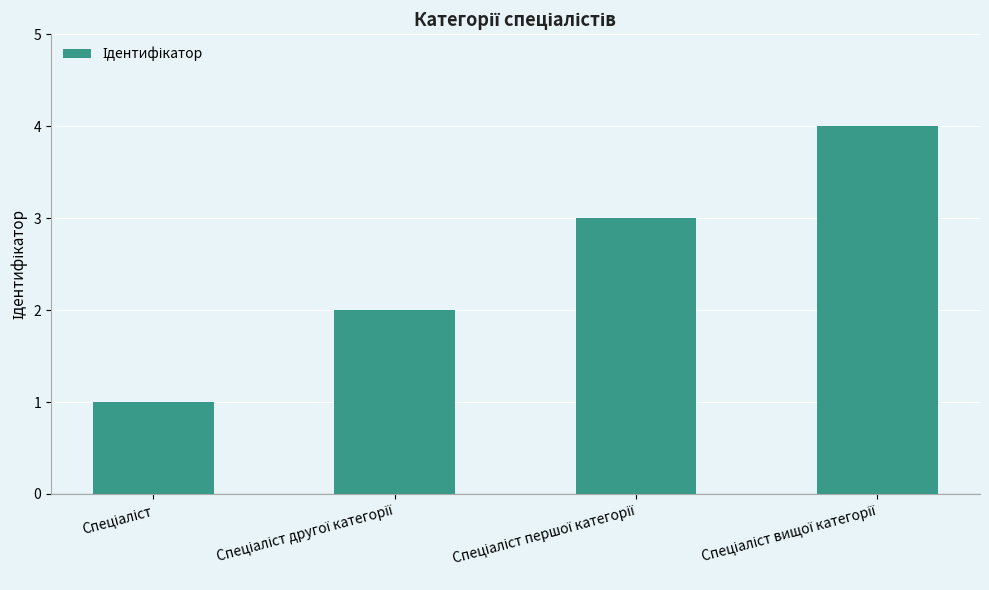

What is the sum of all values?

10